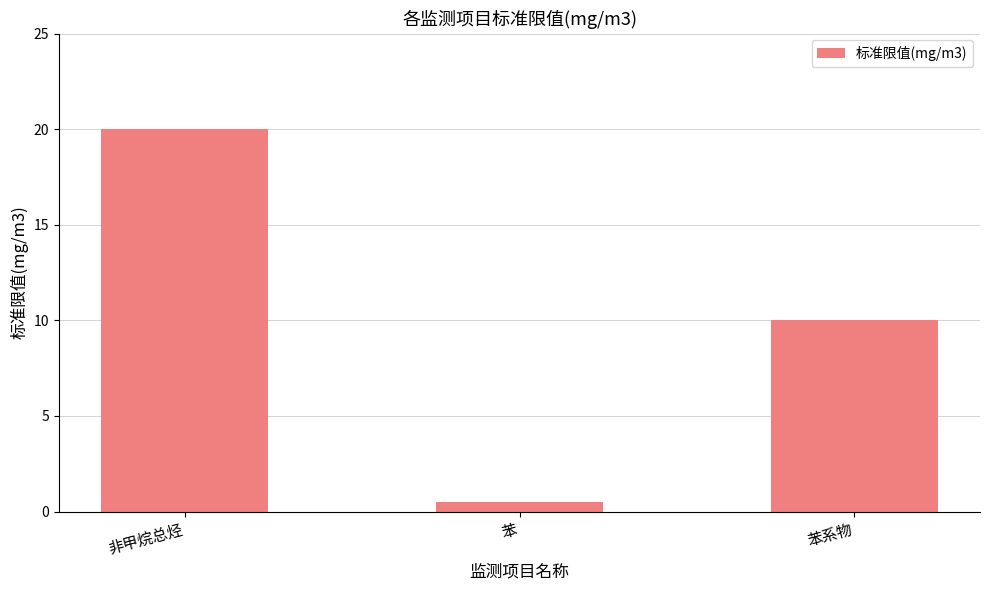

Reading right to left, list all the values displayed in this chart.

10.0	0.5	20.0